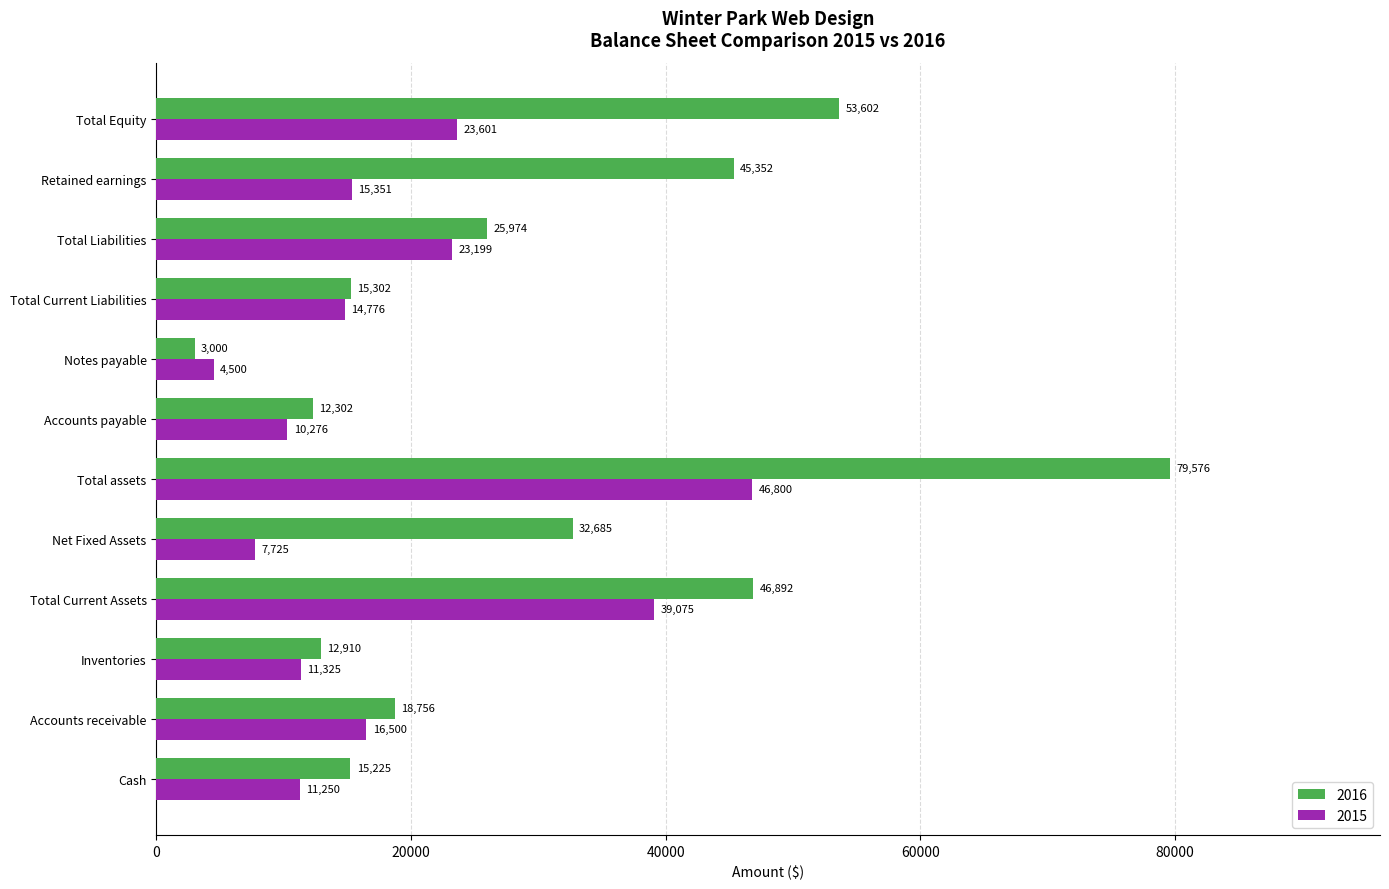

The 2016 series shows 4871.3 at Total Current Liabilities. True or false?

False